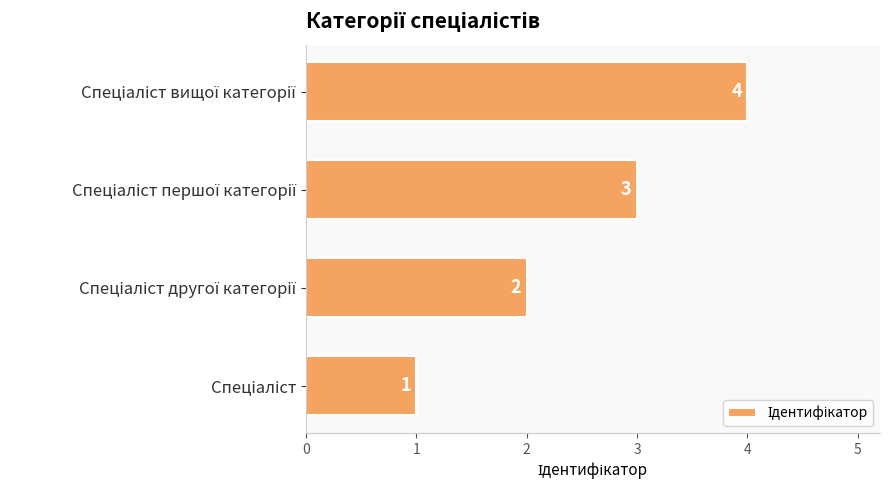

Count the values in the range 2 to 4.

3